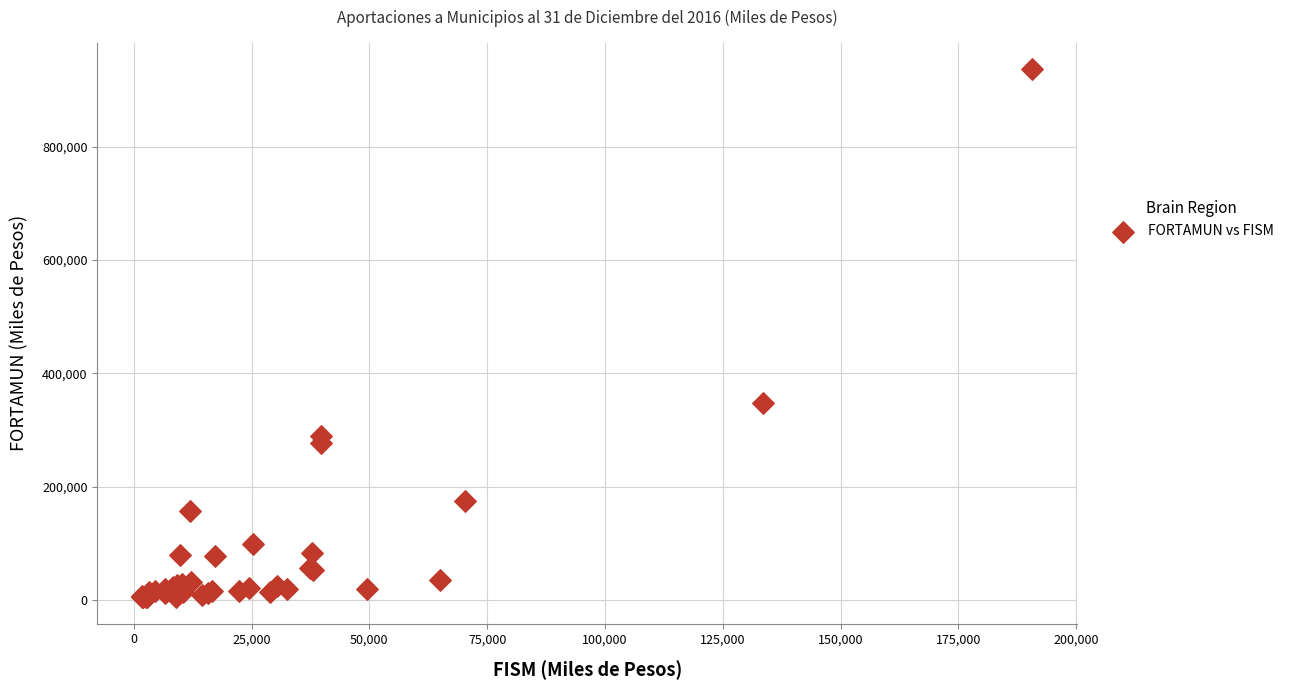

What Y value in the scatter plot is closest to 471061?

347688.2